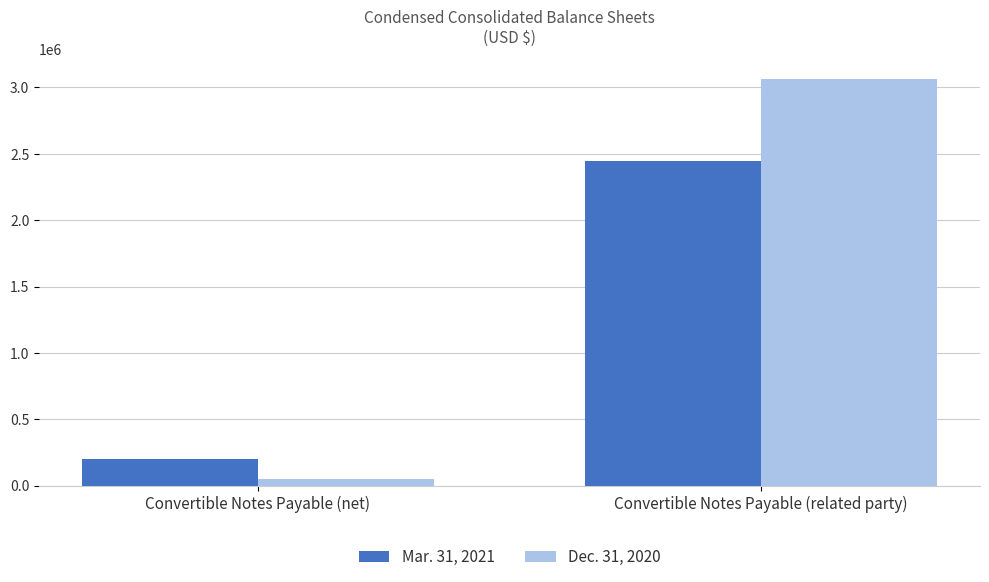

What is the average value of the Dec. 31, 2020 series?

1557710